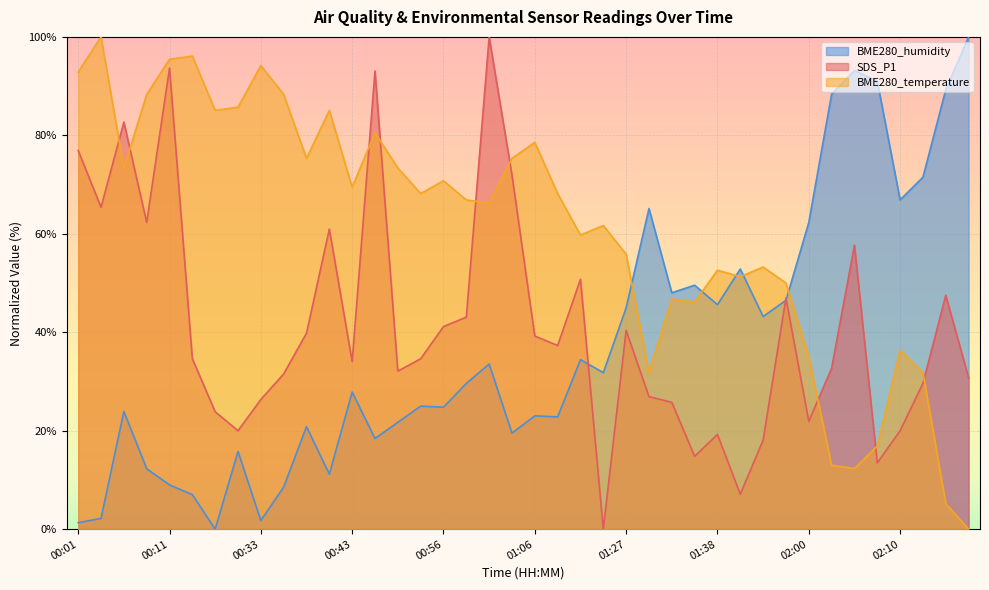

Reading right to left, extract all data points from this chart.

SDS_P1: 02:18=30.8	02:15=47.5	02:12=29.6	02:10=20.0	02:07=13.5	02:05=57.7	02:02=32.7	02:00=21.9	01:57=46.9	01:55=18.1	01:52=7.1	01:38=19.2	01:35=14.8	01:32=25.8	01:30=26.9	01:27=40.4	01:25=0.0	01:22=50.8	01:20=37.3	01:06=39.2	01:04=71.9	01:01=100.0	00:59=43.1	00:56=41.2	00:54=34.6	00:48=32.1	00:45=93.1	00:43=34.0	00:40=61.0	00:38=39.8	00:35=31.5	00:33=26.3	00:30=20.0	00:28=23.8	00:17=34.6	00:11=93.7	00:09=62.3	00:06=82.7	00:04=65.4	00:01=76.9
BME280_temperature: 02:18=0.0	02:15=5.2	02:12=31.8	02:10=36.4	02:07=16.9	02:05=12.3	02:02=13.0	02:00=35.1	01:57=50.0	01:55=53.2	01:52=51.3	01:38=52.6	01:35=46.1	01:32=46.8	01:30=31.8	01:27=55.8	01:25=61.7	01:22=59.7	01:20=68.2	01:06=78.6	01:04=75.3	01:01=66.2	00:59=66.9	00:56=70.8	00:54=68.2	00:48=73.4	00:45=80.5	00:43=69.5	00:40=85.1	00:38=75.3	00:35=88.3	00:33=94.2	00:30=85.7	00:28=85.1	00:17=96.1	00:11=95.5	00:09=88.3	00:06=73.4	00:04=100.0	00:01=92.9
BME280_humidity: 02:18=100.0	02:15=89.3	02:12=71.5	02:10=66.9	02:07=91.0	02:05=93.2	02:02=88.4	02:00=62.3	01:57=46.5	01:55=43.2	01:52=52.9	01:38=45.6	01:35=49.6	01:32=48.0	01:30=65.1	01:27=45.0	01:25=31.8	01:22=34.4	01:20=22.8	01:06=23.0	01:04=19.5	01:01=33.6	00:59=29.6	00:56=24.8	00:54=25.0	00:48=21.7	00:45=18.4	00:43=27.9	00:40=11.2	00:38=20.8	00:35=8.6	00:33=1.8	00:30=15.8	00:28=0.0	00:17=7.0	00:11=9.0	00:09=12.3	00:06=23.9	00:04=2.2	00:01=1.3